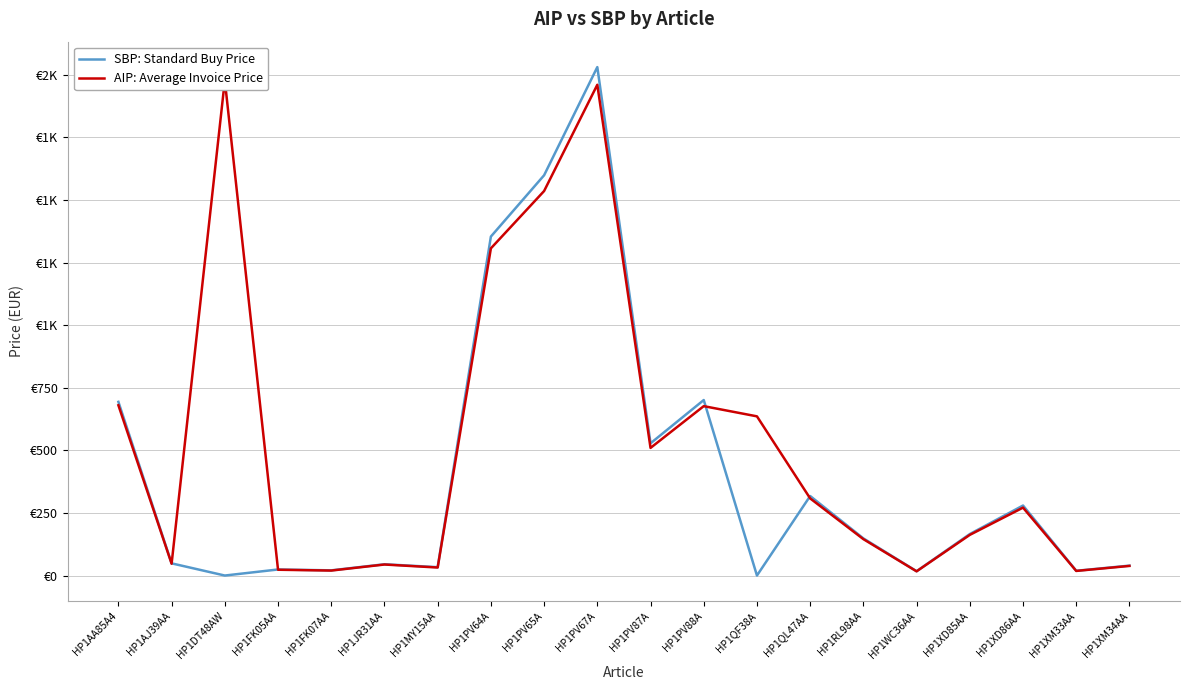

How many categories are shown in the chart?

20